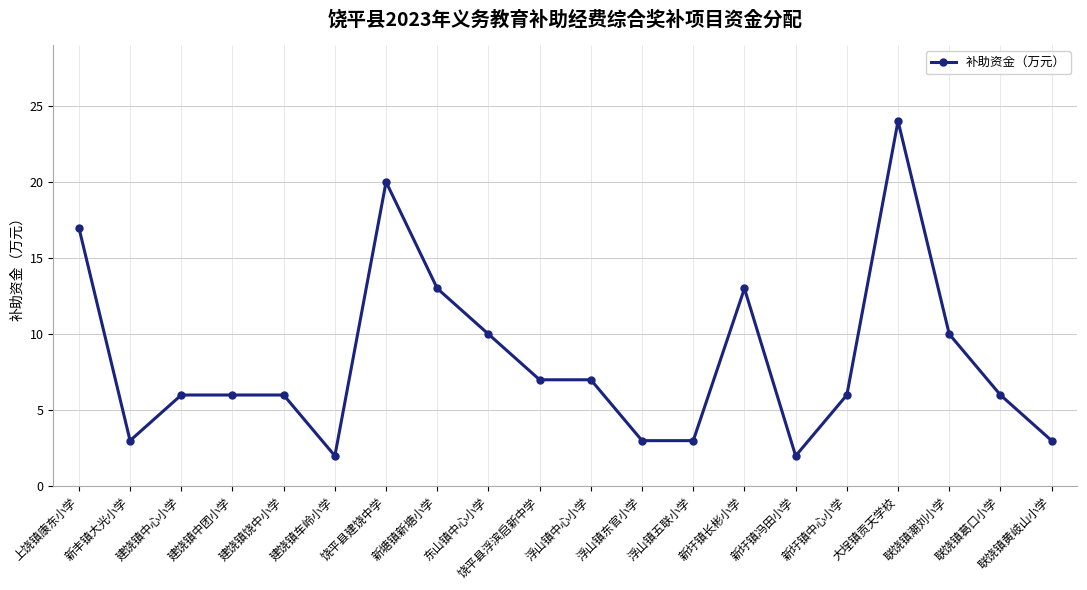

What is the label of the 8th point from the right?

浮山镇五联小学